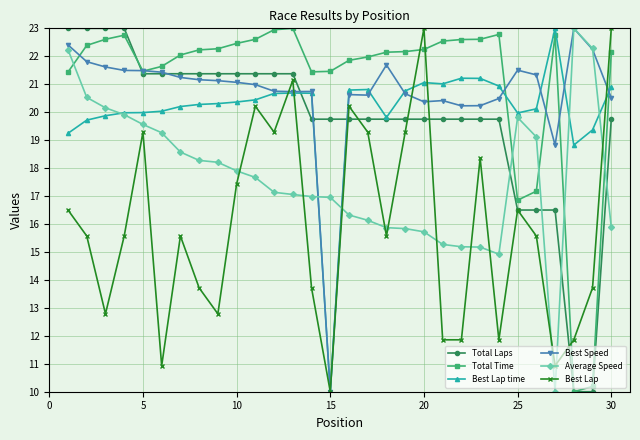

True or false: Best Lap time has more than 2 points higher than both neighbors.

True